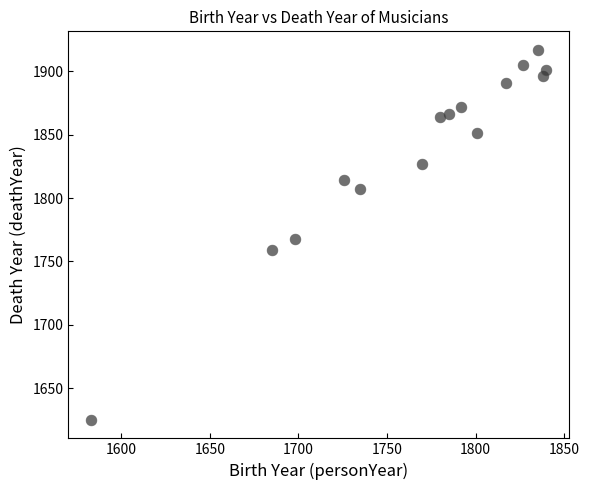

What is the range of Y values (max minus min)?

292